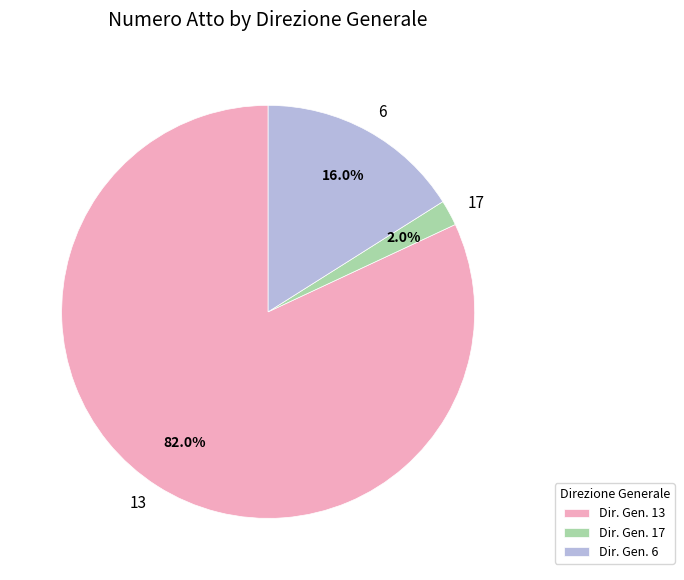

Approximately how many times larger is the value at Dir. Gen. 6 compared to Dir. Gen. 17?

8.0